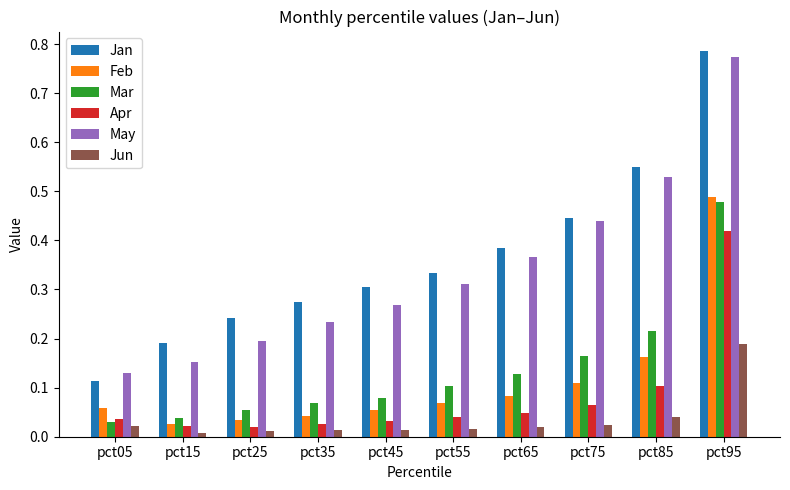

At which label does May reach its peak?

pct95